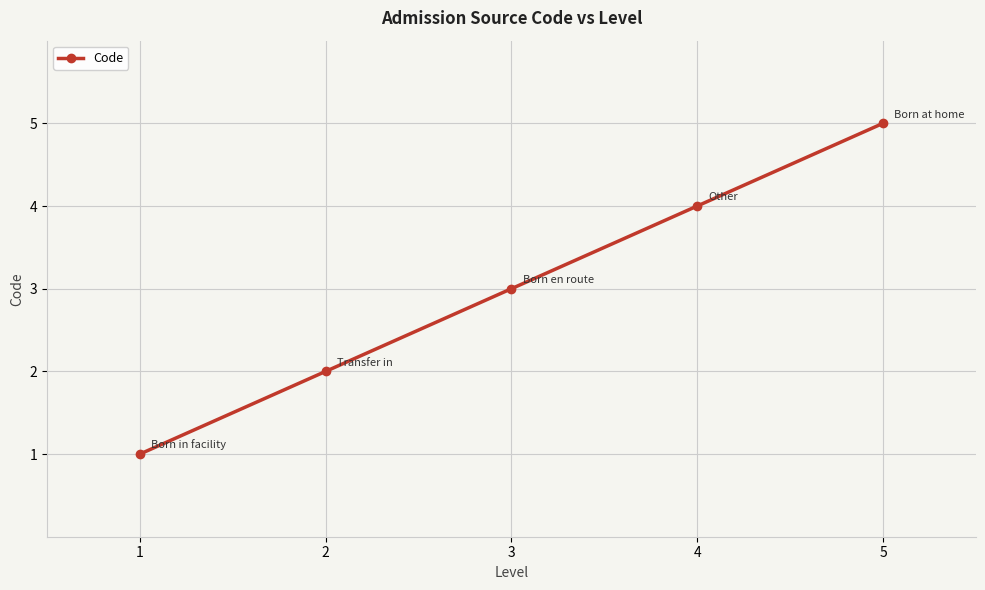

List the labels in order of value, largest first.

5, 4, 3, 2, 1